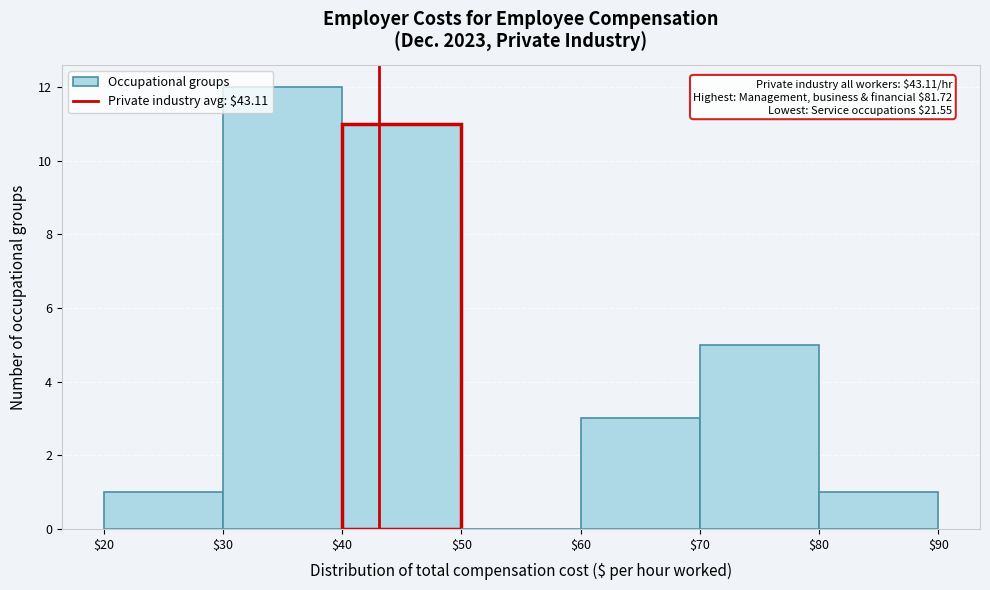

Which range on the x-axis has the tallest bar?

$30 to $40